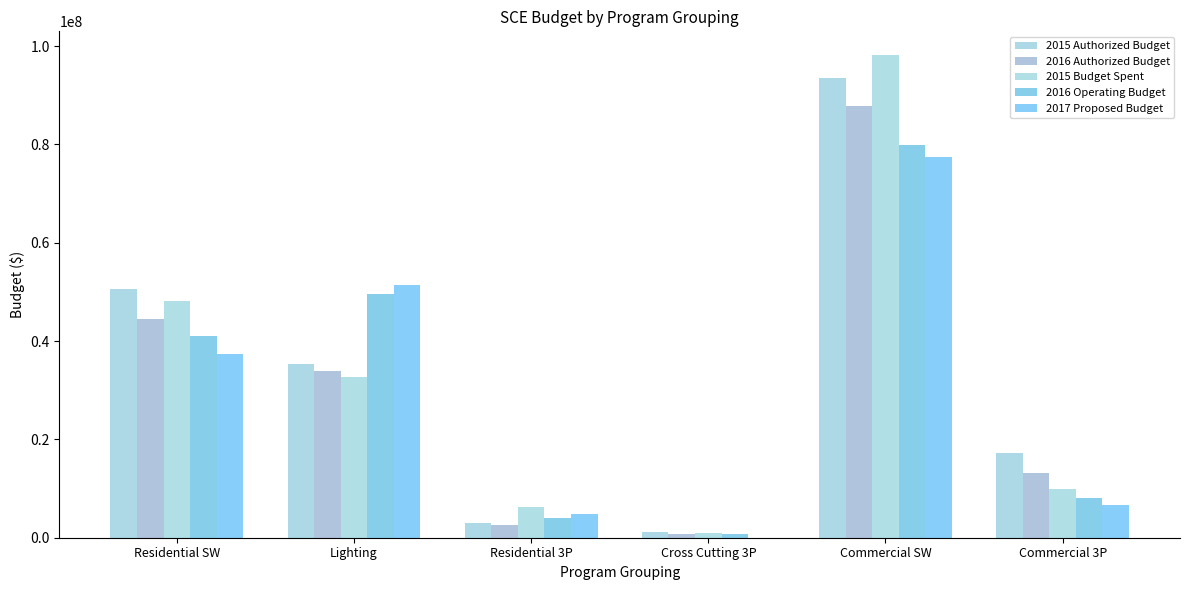

Rank the categories by 2017 Proposed Budget value from highest to lowest.

Commercial SW, Lighting, Residential SW, Commercial 3P, Residential 3P, Cross Cutting 3P